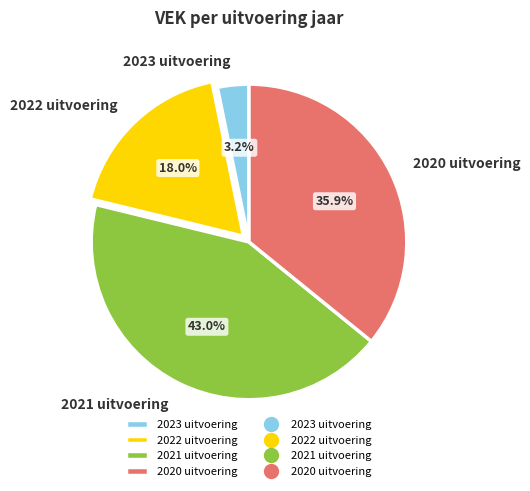

Count the number of slices in the pie.

4